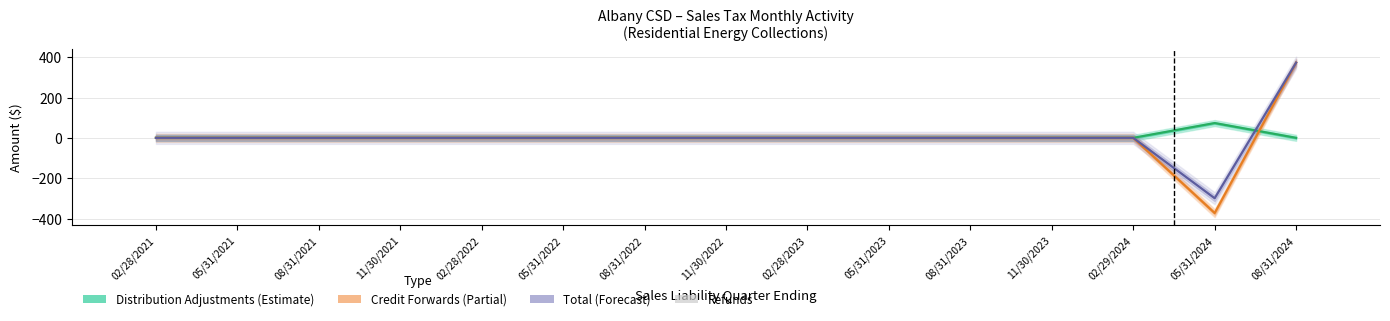

Reading right to left, transcribe all the data shown in this chart.

Distribution Adjustments: 08/31/2024=0.0	05/31/2024=73.3	02/29/2024=0.0	11/30/2023=0.0	08/31/2023=0.0	05/31/2023=0.0	02/28/2023=0.0	11/30/2022=0.0	08/31/2022=0.0	05/31/2022=0.0	02/28/2022=0.0	11/30/2021=0.0	08/31/2021=0.0	05/31/2021=0.0	02/28/2021=0.0
Credit Forwards: 08/31/2024=372.8	05/31/2024=-372.8	02/29/2024=0.0	11/30/2023=0.0	08/31/2023=0.0	05/31/2023=0.0	02/28/2023=0.0	11/30/2022=0.0	08/31/2022=0.0	05/31/2022=0.0	02/28/2022=0.0	11/30/2021=0.0	08/31/2021=0.0	05/31/2021=0.0	02/28/2021=0.0
Total: 08/31/2024=372.8	05/31/2024=-299.5	02/29/2024=0.0	11/30/2023=0.0	08/31/2023=0.0	05/31/2023=0.0	02/28/2023=0.0	11/30/2022=0.0	08/31/2022=0.0	05/31/2022=0.0	02/28/2022=0.0	11/30/2021=0.0	08/31/2021=0.0	05/31/2021=0.0	02/28/2021=0.0
Refunds: 08/31/2024=0.0	05/31/2024=-0.0	02/29/2024=0.0	11/30/2023=0.0	08/31/2023=0.0	05/31/2023=0.0	02/28/2023=0.0	11/30/2022=0.0	08/31/2022=0.0	05/31/2022=0.0	02/28/2022=0.0	11/30/2021=0.0	08/31/2021=0.0	05/31/2021=0.0	02/28/2021=0.0